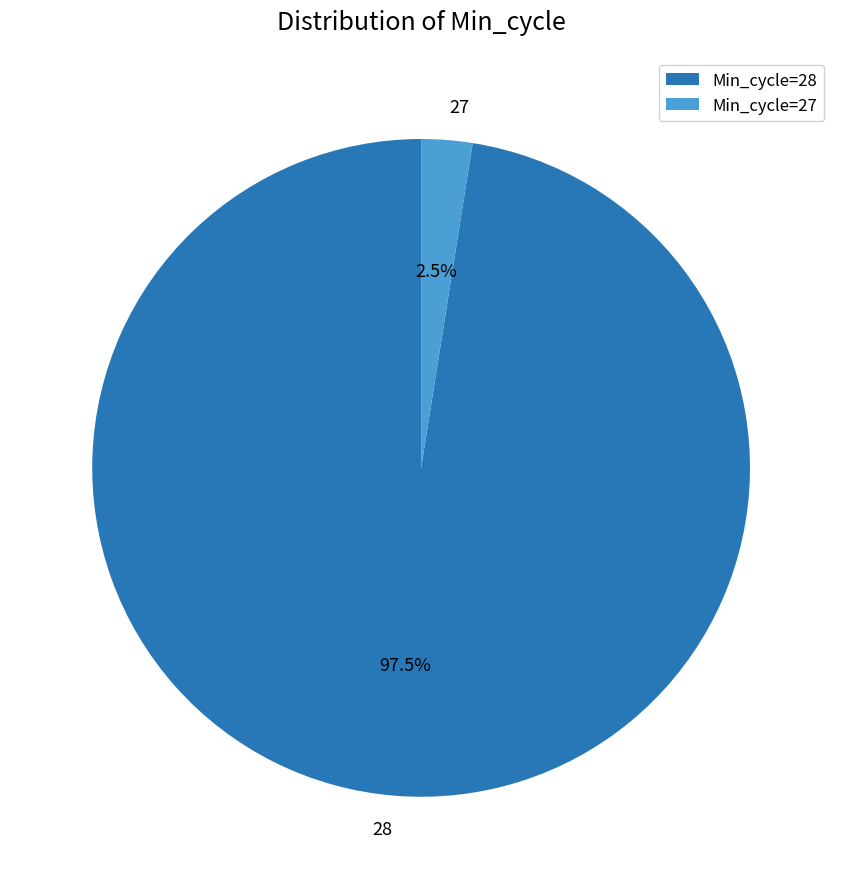

Between 27 and 28, which is larger?

28